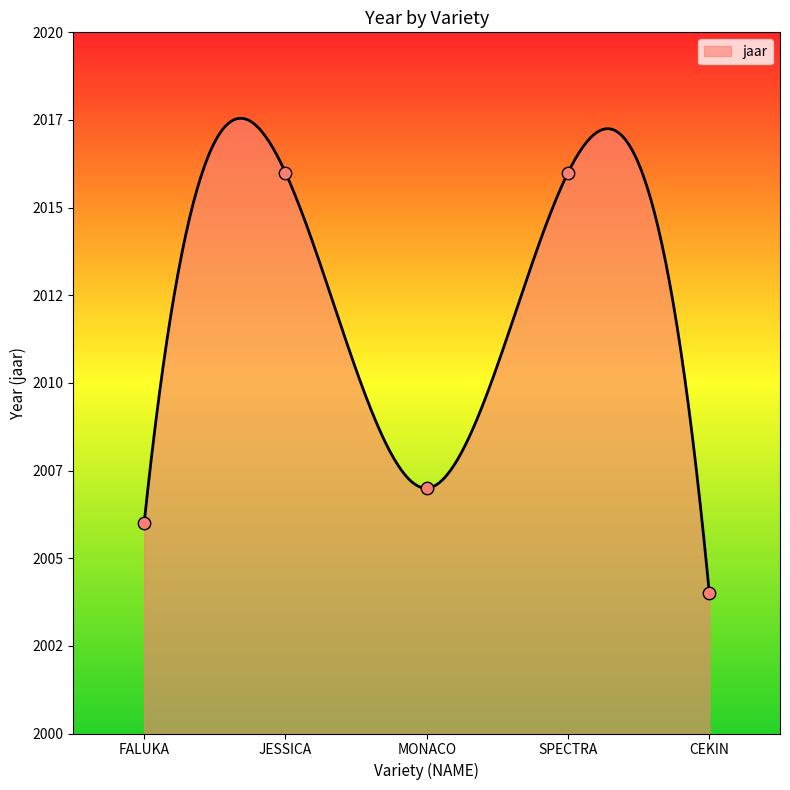

Which has a higher value, CEKIN or JESSICA?

JESSICA